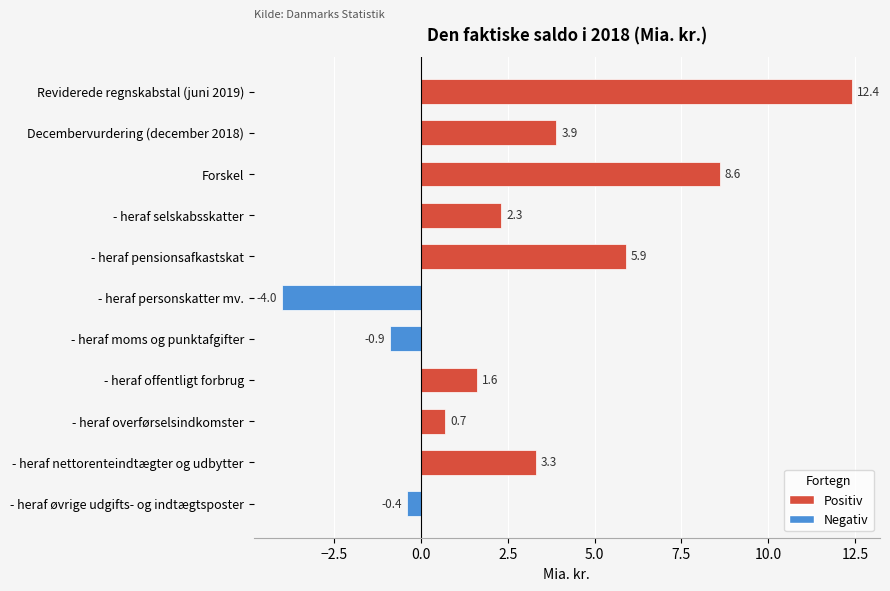

Reading top to bottom, extract all data points from this chart.

Reviderede regnskabstal (juni 2019)=12.4	Decembervurdering (december 2018)=3.9	Forskel=8.6	- heraf selskabsskatter=2.3	- heraf pensionsafkastskat=5.9	- heraf personskatter mv.=-4.0	- heraf moms og punktafgifter=-0.9	- heraf offentligt forbrug=1.6	- heraf overførselsindkomster=0.7	- heraf nettorenteindtægter og udbytter=3.3	- heraf øvrige udgifts- og indtægtsposter=-0.4